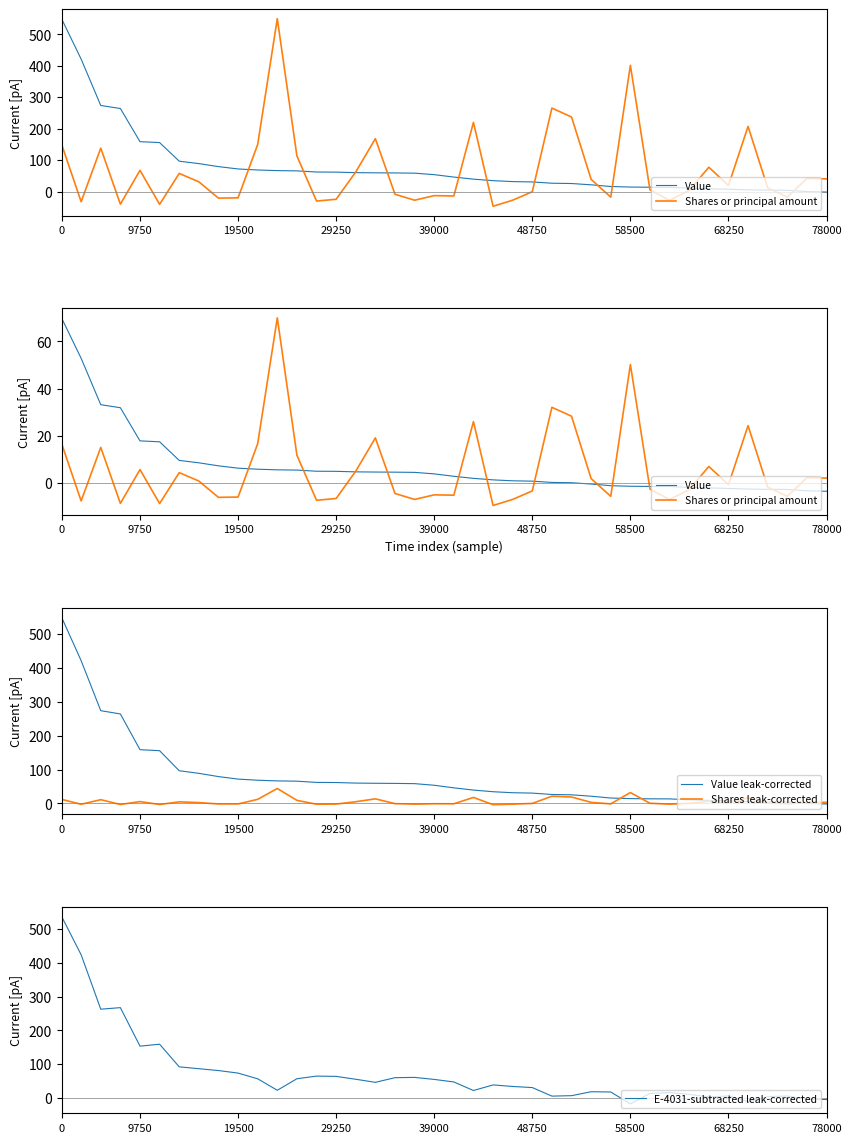

How many values in the Shares leak-corrected series exceed 1?

20